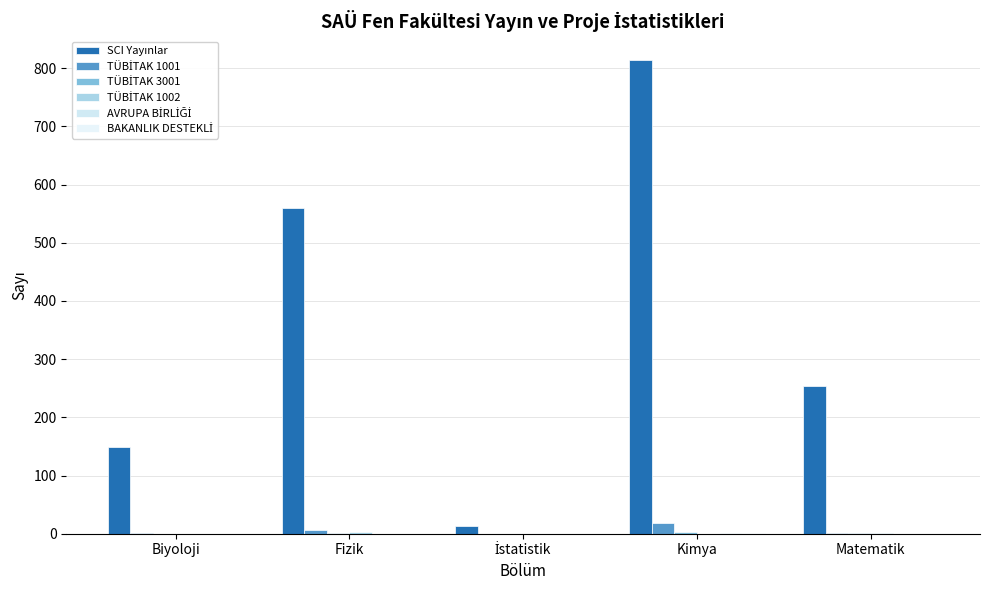

Count the number of data series in this chart.

6